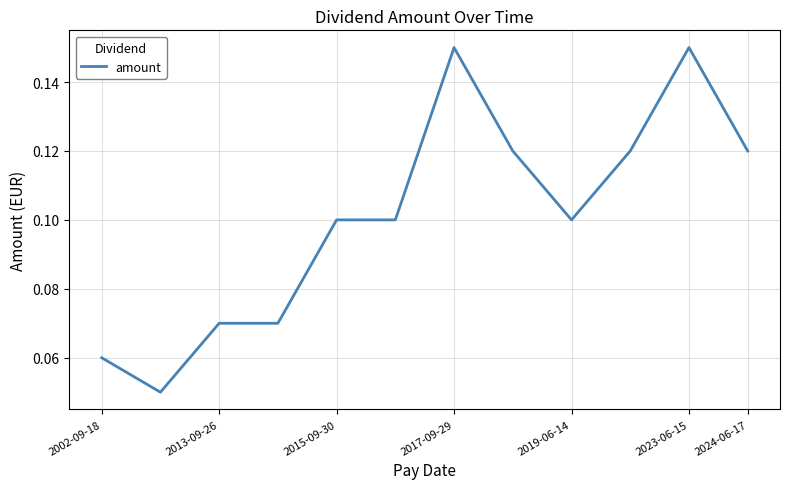

What is the difference between the maximum and minimum values?

0.1